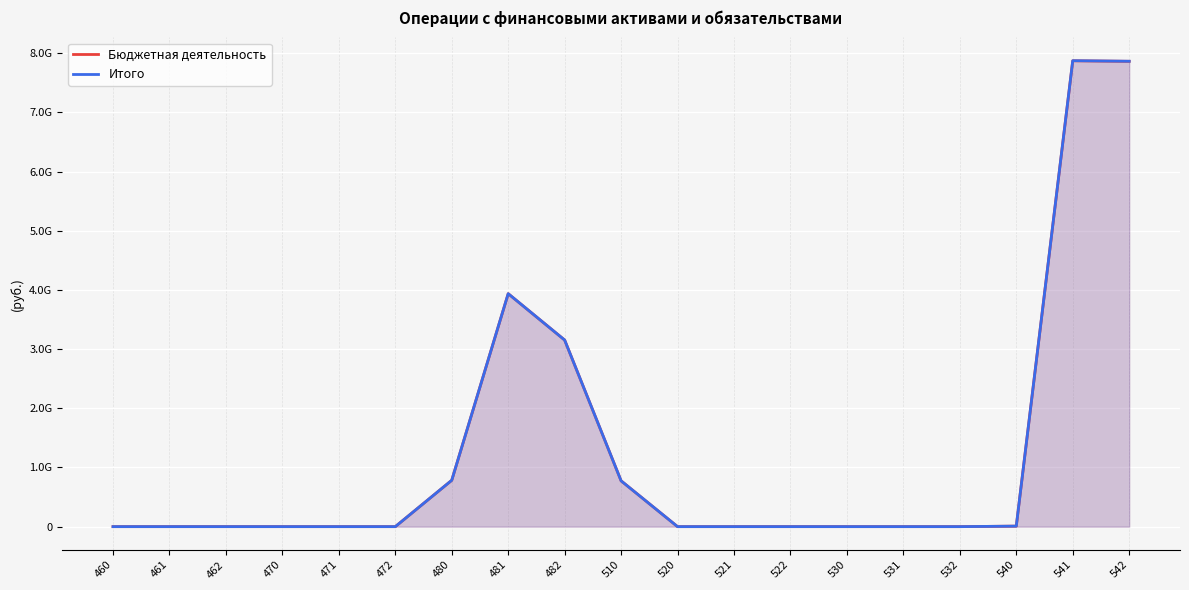

At which category does Итого reach its first local valley?

520